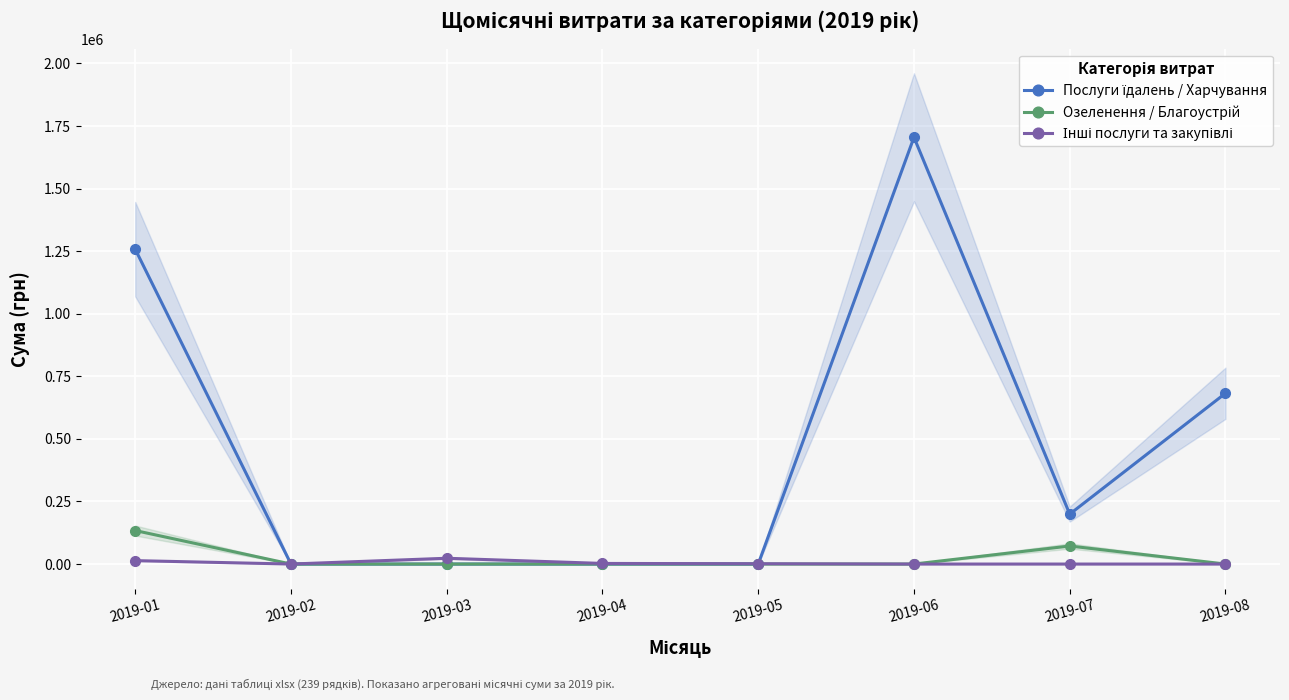

Which series has the largest range (max minus min)?

Послуги їдалень / Харчування